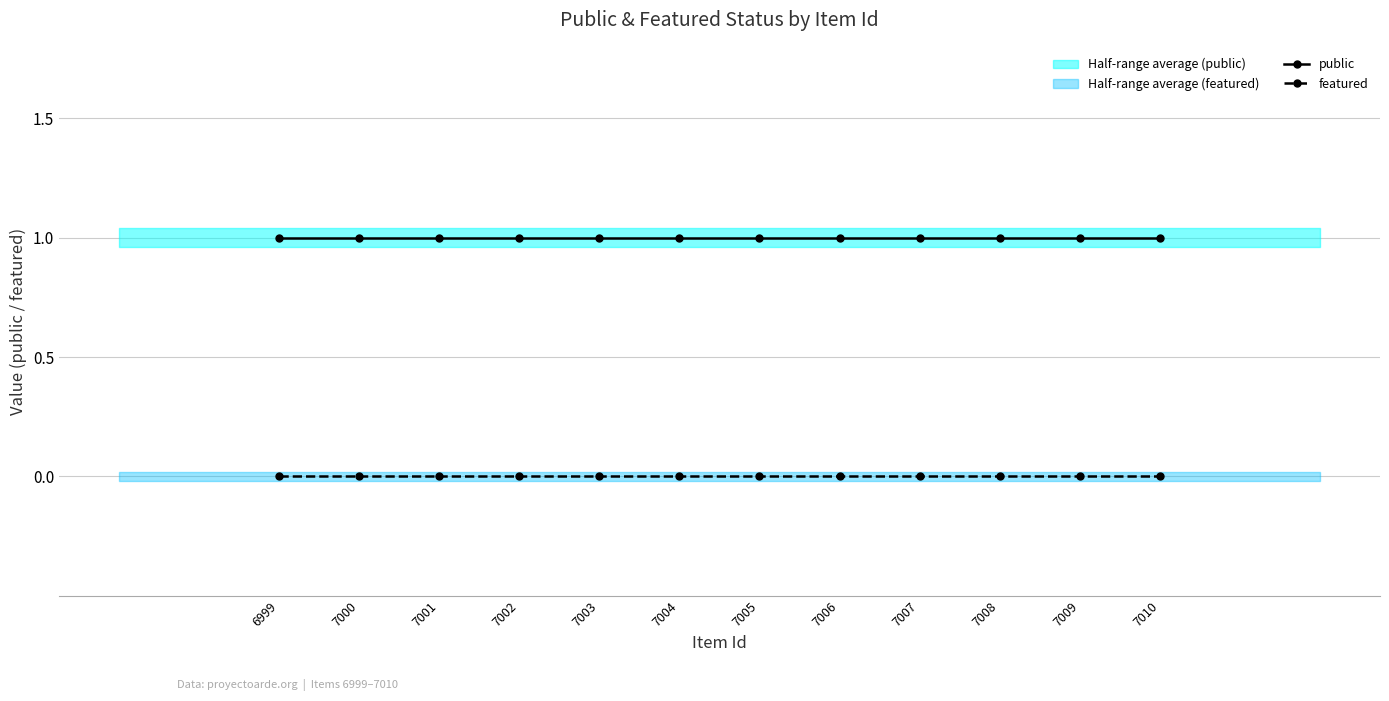

Reading right to left, list all the values displayed in this chart.

public: 1	1	1	1	1	1	1	1	1	1	1	1
featured: 0	0	0	0	0	0	0	0	0	0	0	0